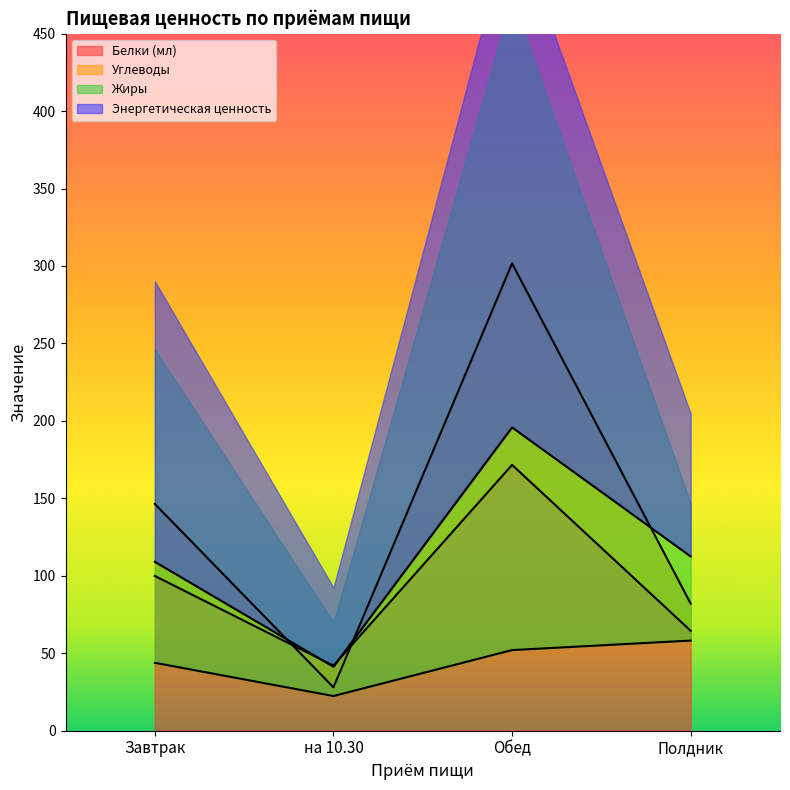

The value of Углеводы at Завтрак is 146.4. True or false?

True